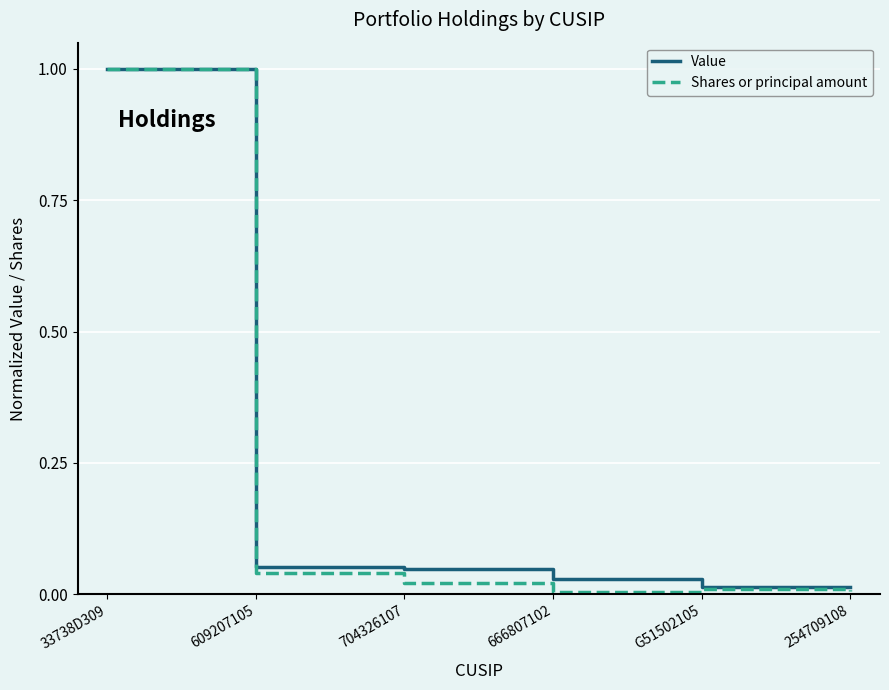

Which series has the widest spread of values?

Shares or principal amount